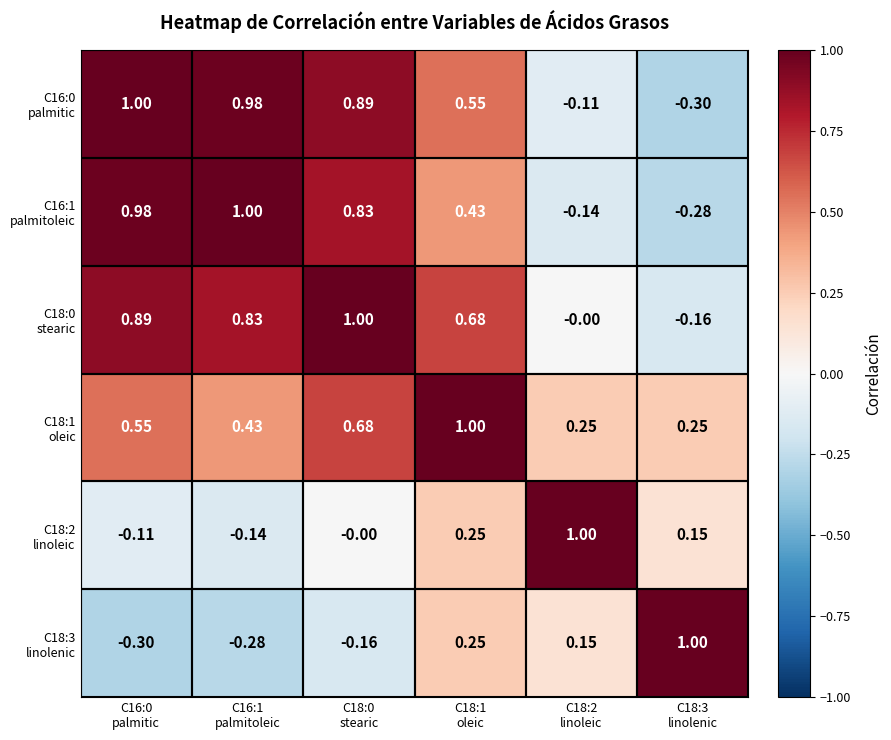

What is the total value across all series at C18:2
linoleic?

1.1